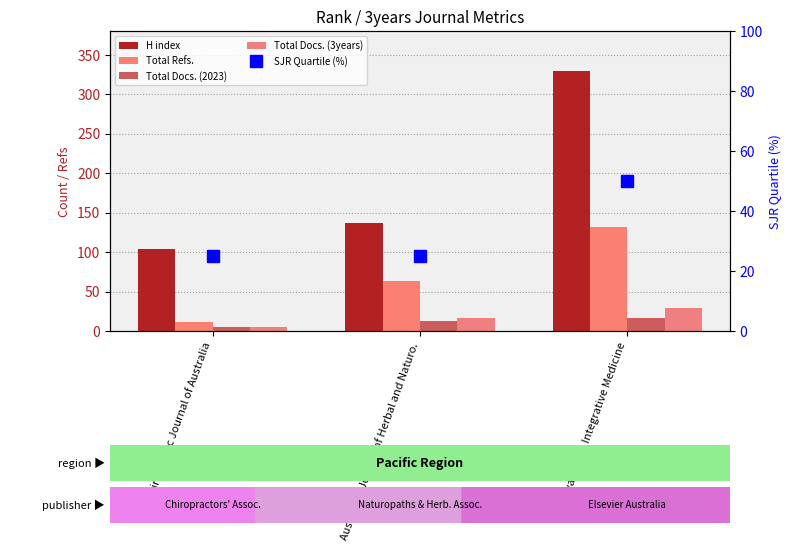

How many data points does each series have?

3